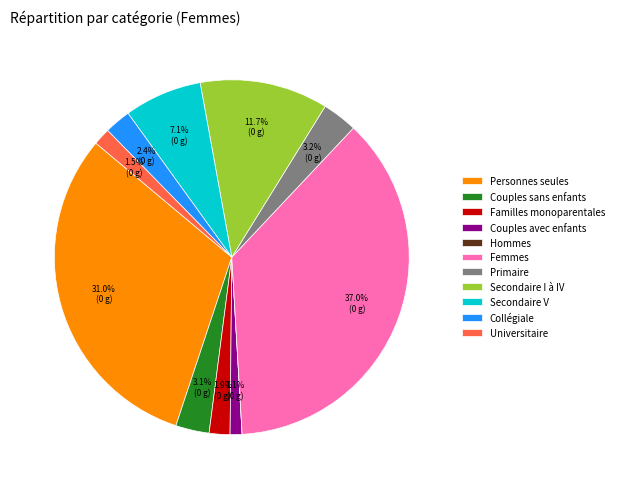

What percentage is NOT represented by Familles monoparentales?

98.1%